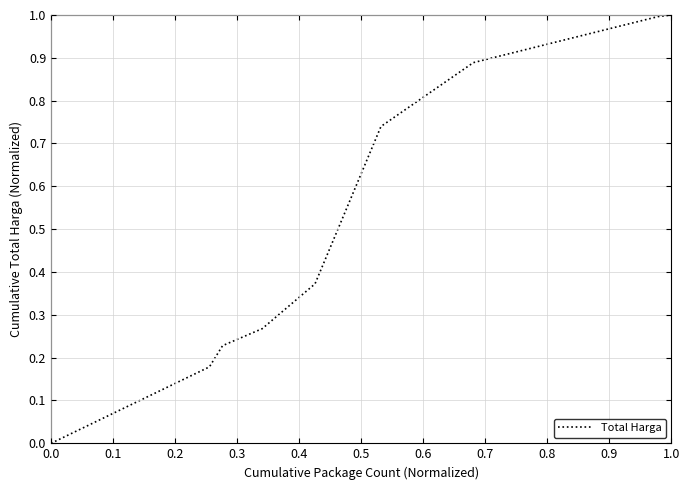

What is the difference between the maximum and minimum values?

1.0